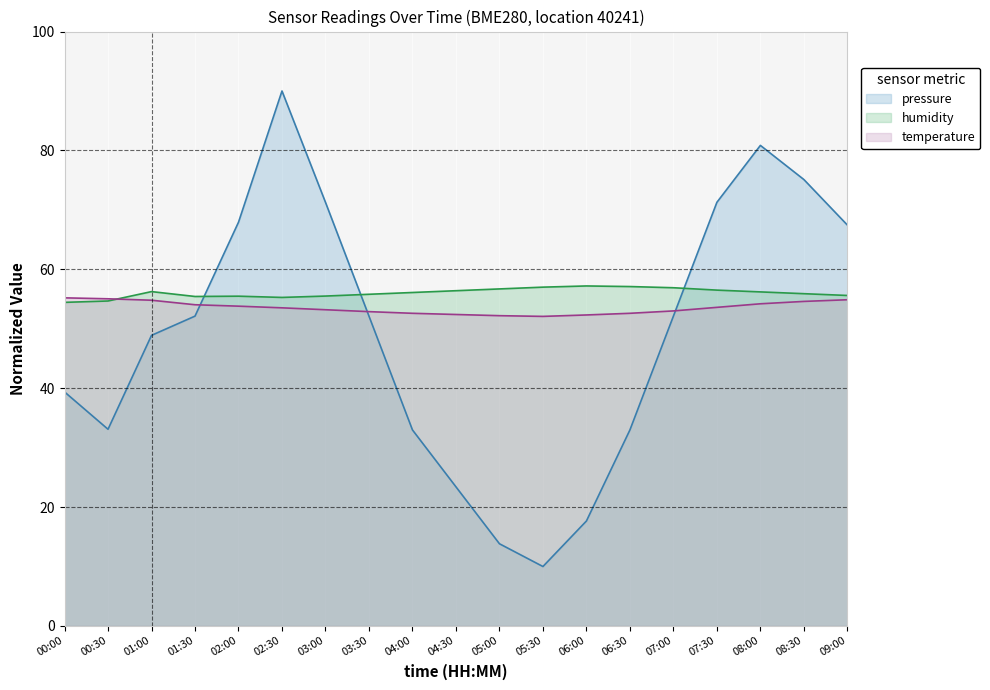

What is the label of the 5th point from the right?

07:00